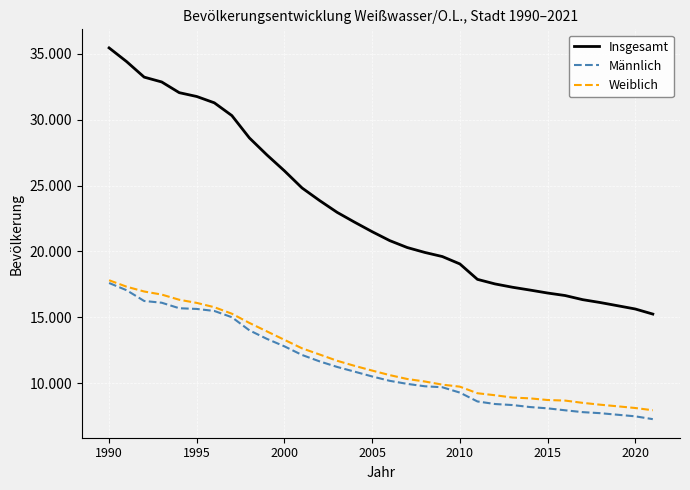

Does the chart have visible grid lines?

Yes